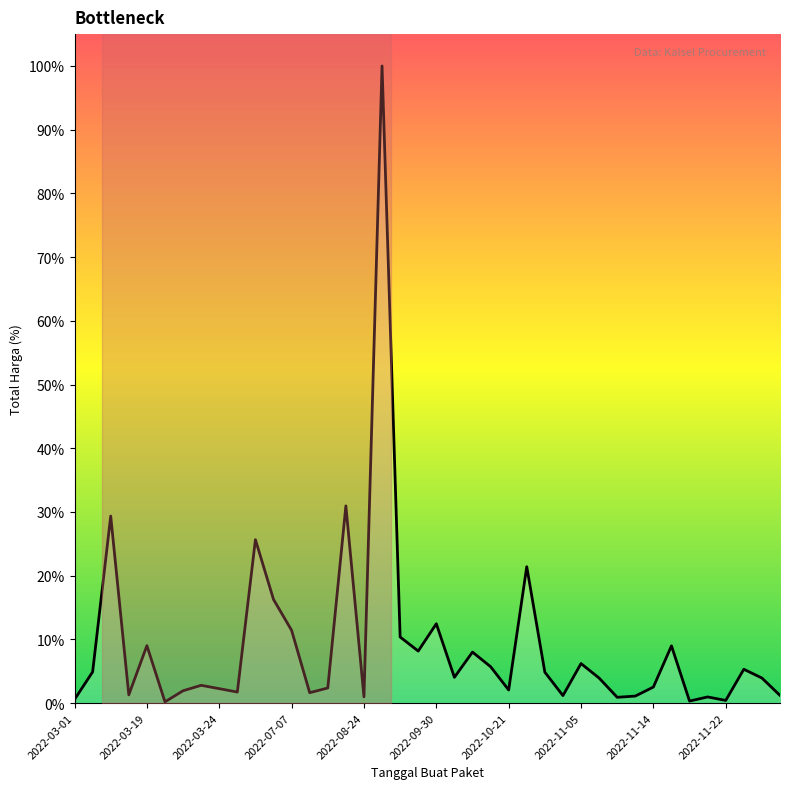

How many interior local peaks (higher than both neighbors) does the data have?

13